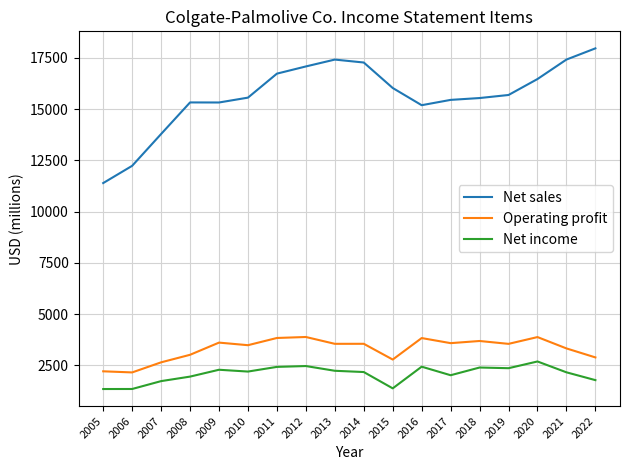

Which series changed the most between 2008 and 2014?

Net sales